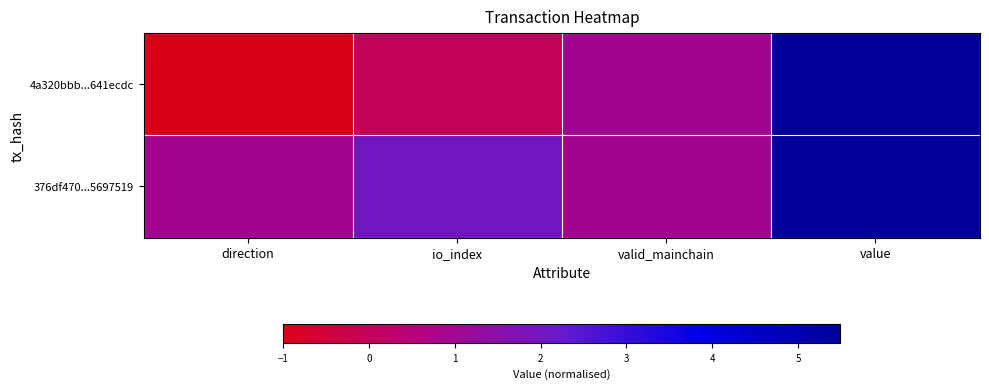

Reading left to right, list all the values displayed in this chart.

4a320bbb...641ecdc: direction=-1.0	io_index=0.0	valid_mainchain=1.0	value=5.5
376df470...5697519: direction=1.0	io_index=2.0	valid_mainchain=1.0	value=5.5